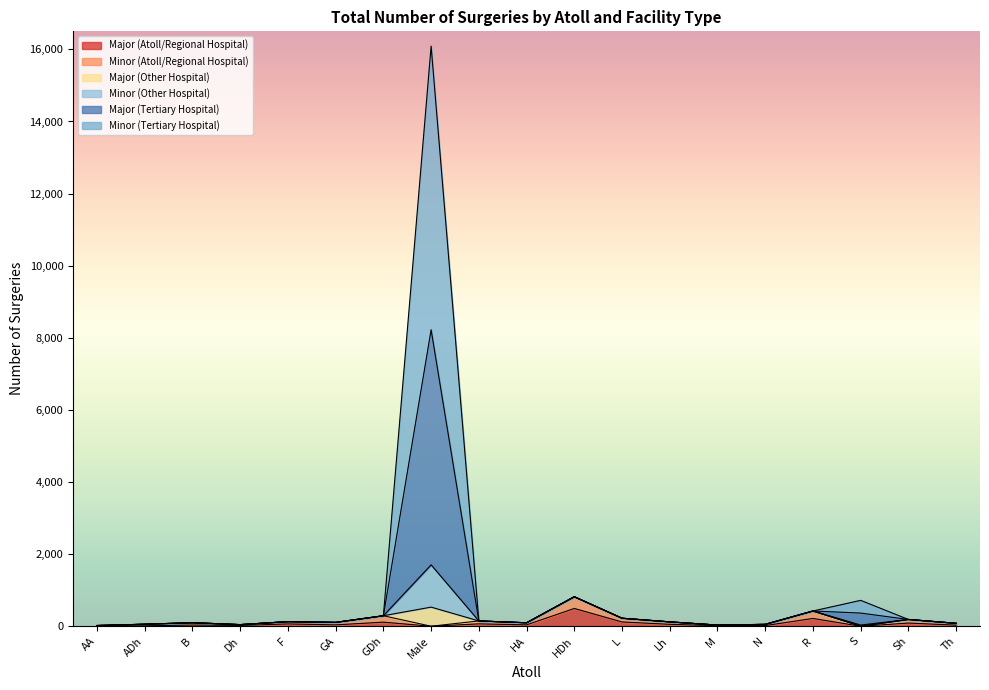

What is the sum of the Major (Other Hospital) values at B and Dh?

143